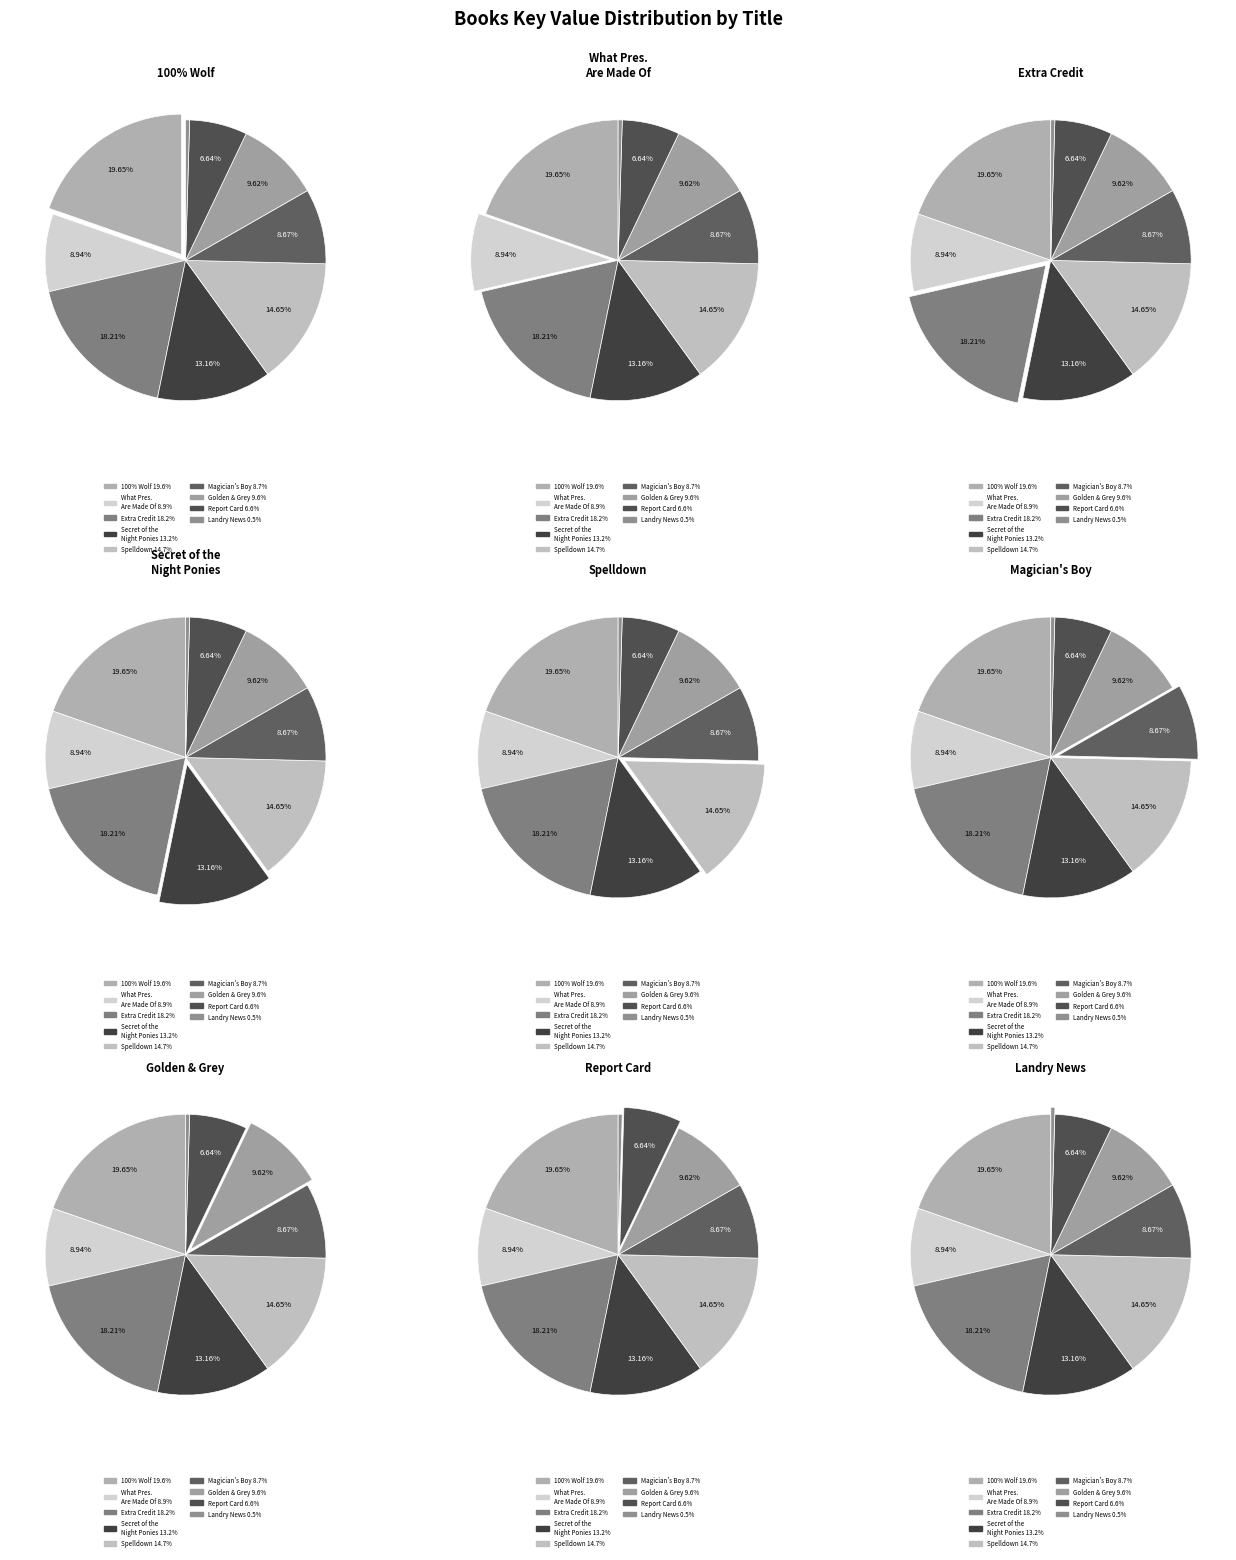

To the nearest percent, what is the combined percentage of What Presidents Are Made Of and 100% Wolf?

29%